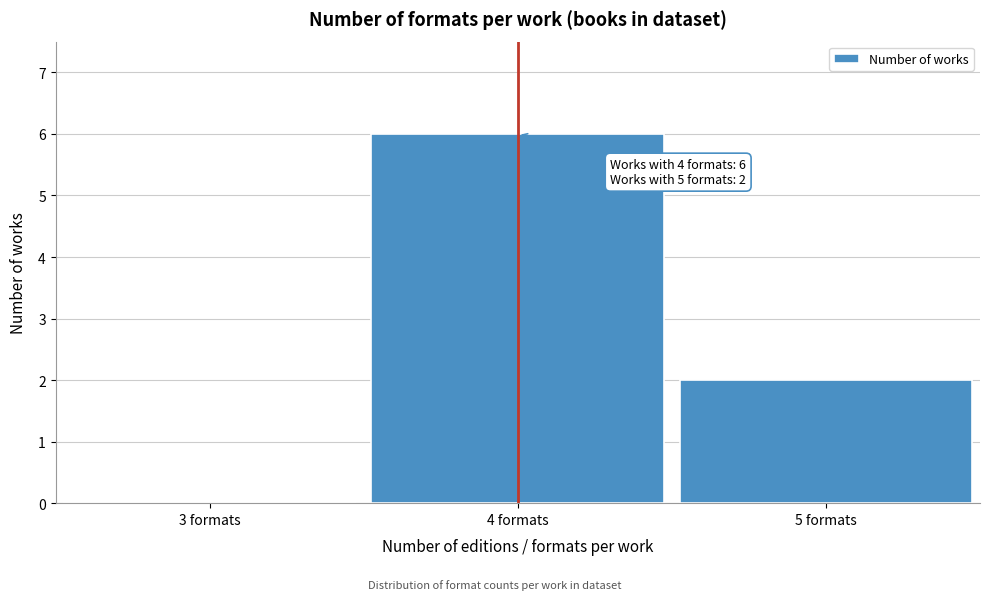

Reading left to right, what are all the values shown in this chart?

3 formats=0	4 formats=6	5 formats=2